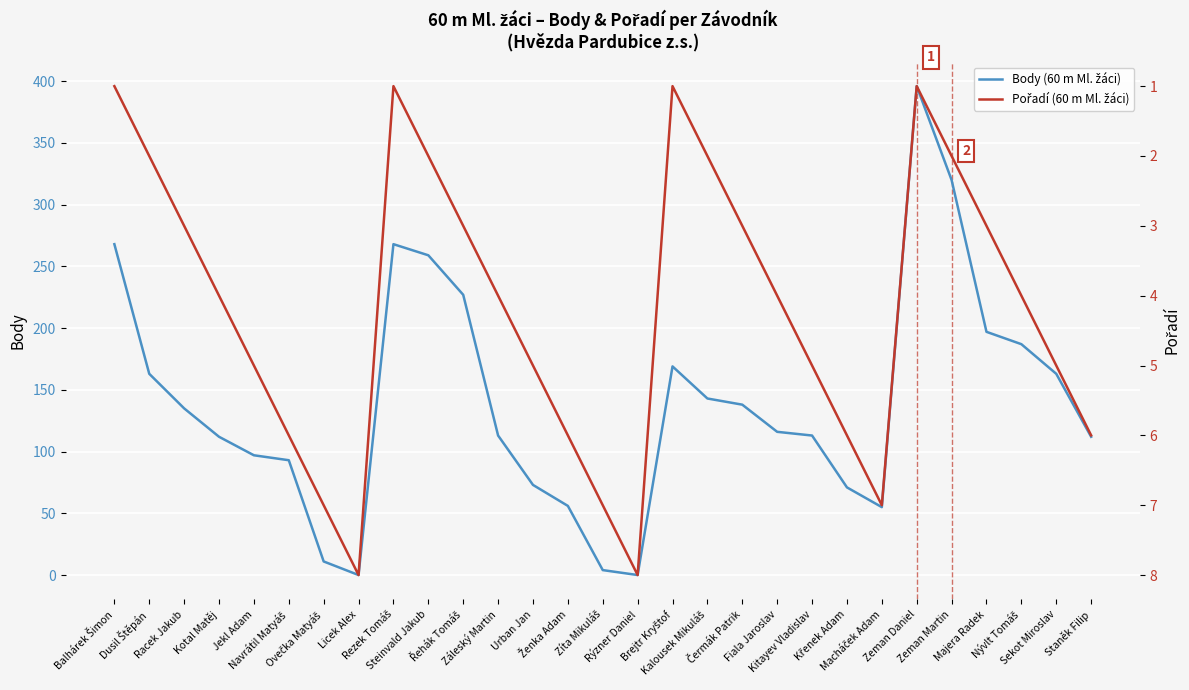

How many lines are shown in the chart?

2